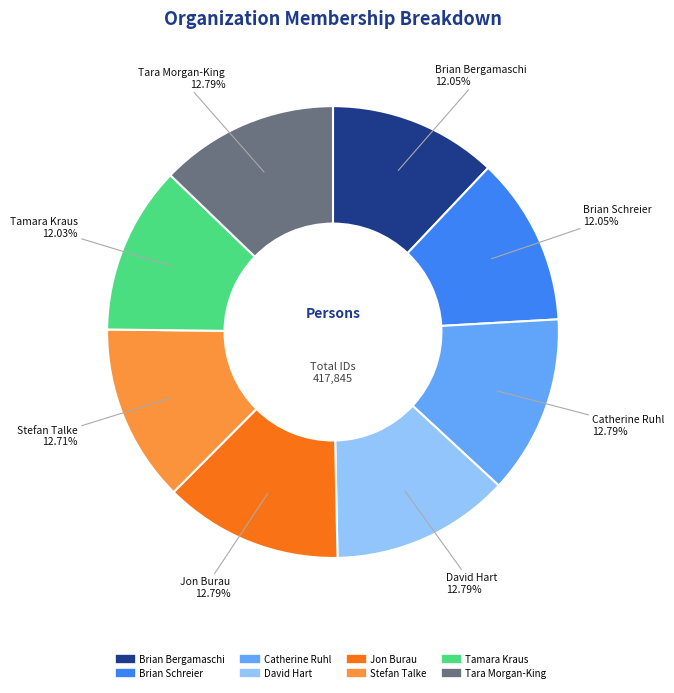

The Brian Bergamaschi slice represents 1% of the pie. True or false?

False